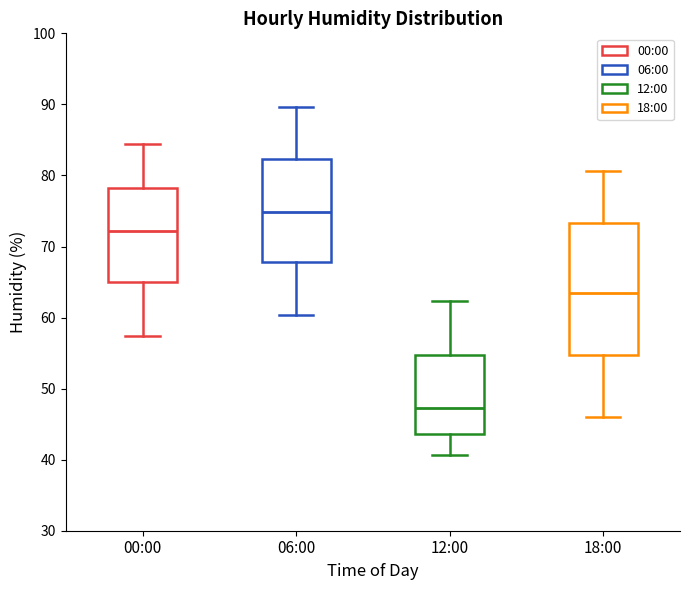

Where does the upper whisker of the box for 18:00 end on the y-axis? The values are not printed on the chart, so give them approximately, as read against the axis.

81